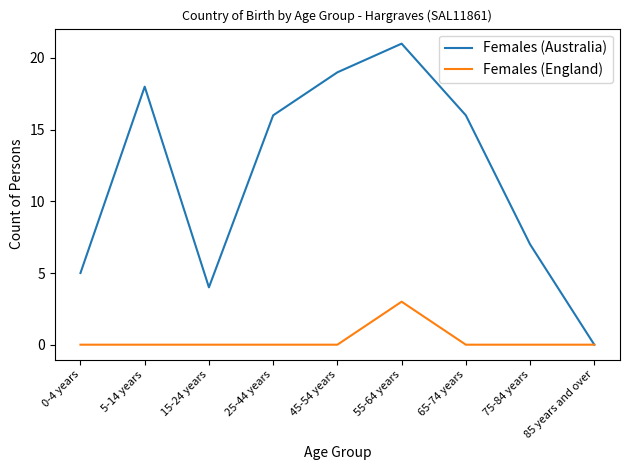

At which category is the sum across all series the highest?

55-64 years